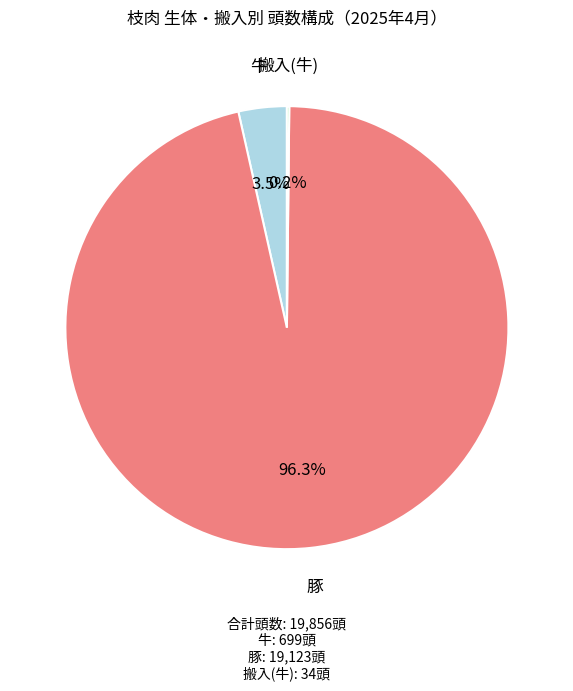

What percentage do 豚 and 牛 together represent?

99.8%